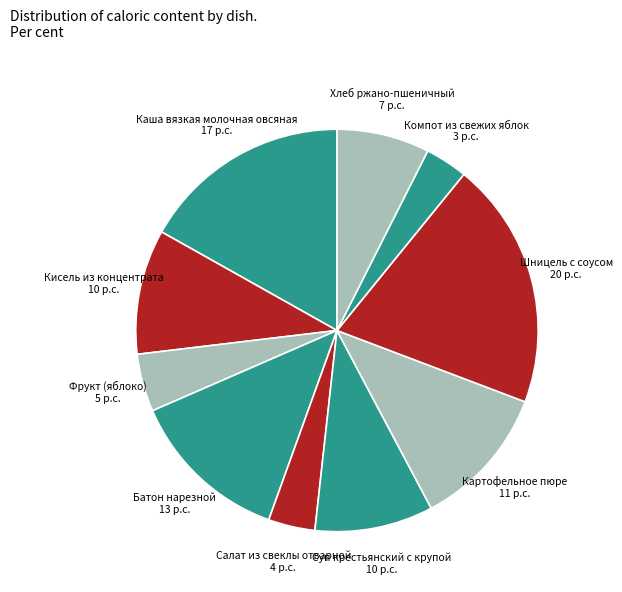

Does Кисель из концентрата account for over 50% of the chart?

No